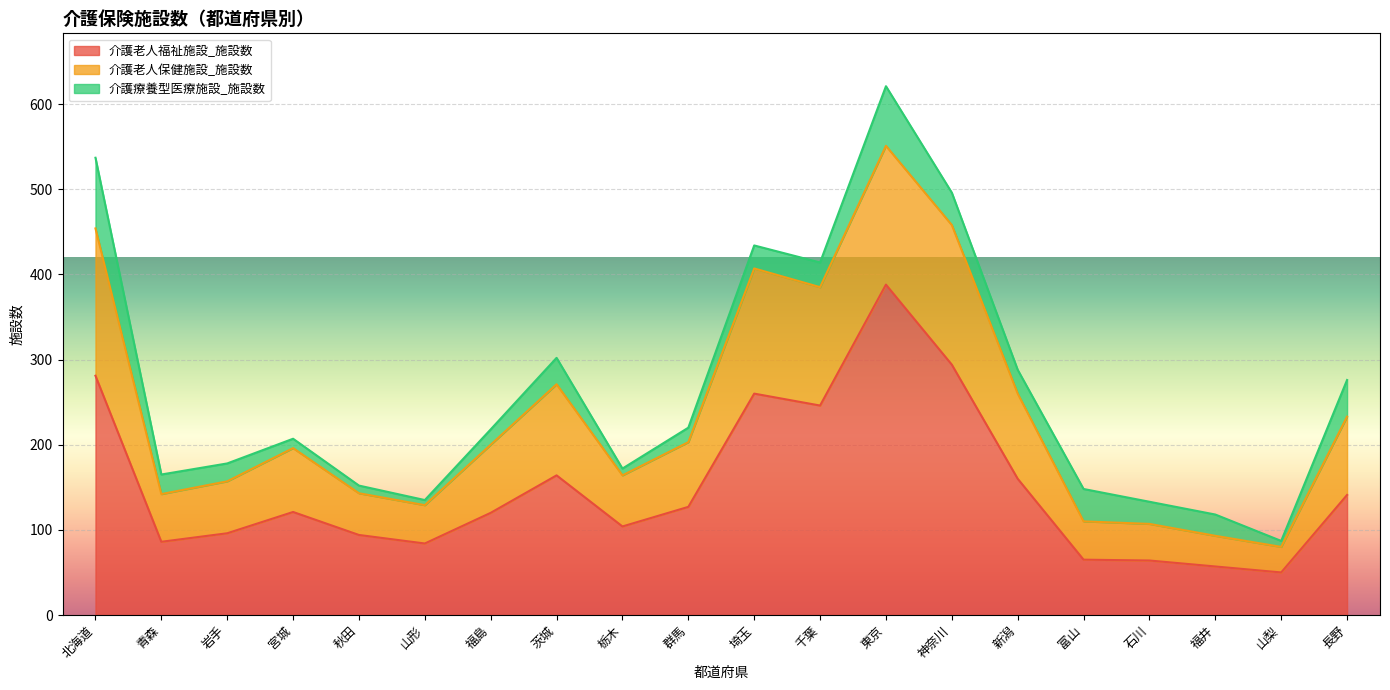

At which category is the sum across all series the highest?

東京